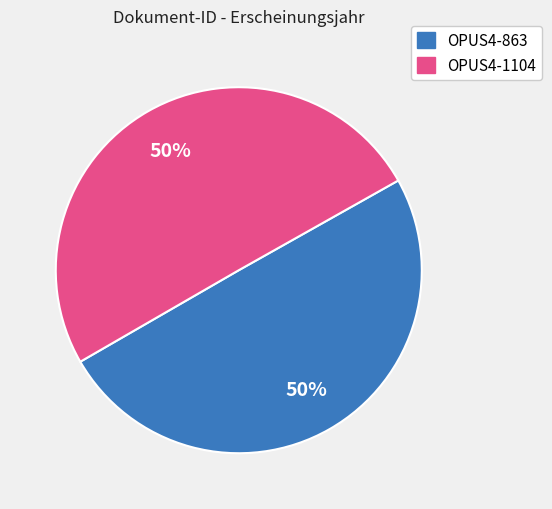

True or false: OPUS4-1104 accounts for 50% of the total.

True